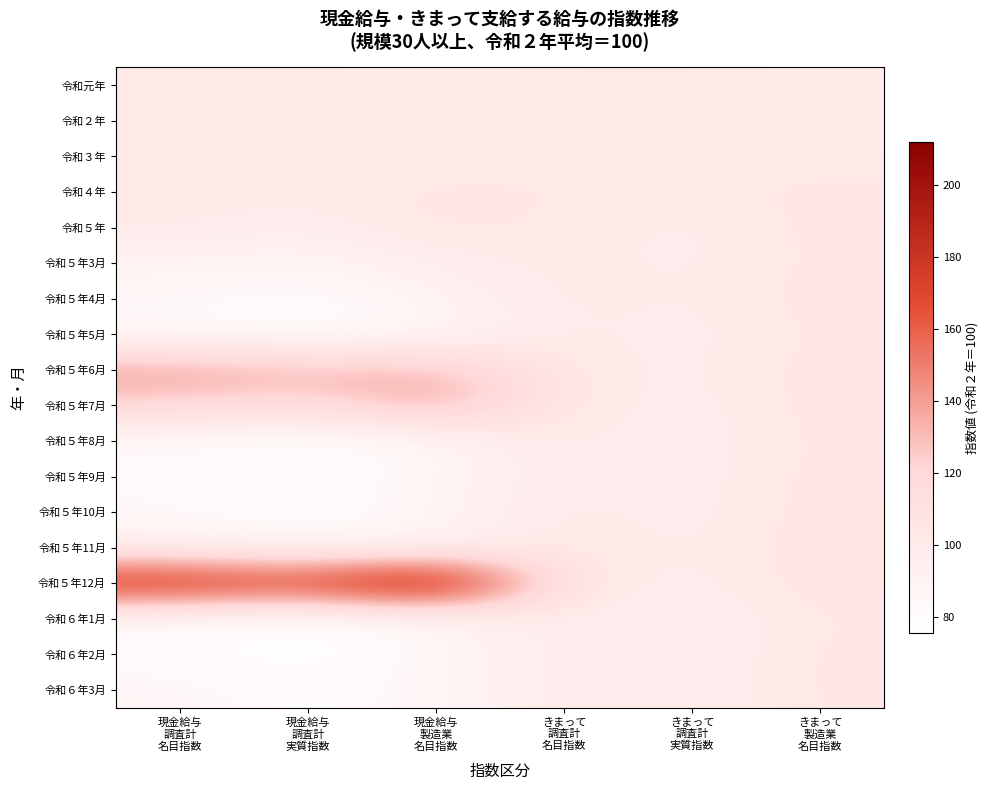

Which series has the largest total across all categories?

令和５年12月